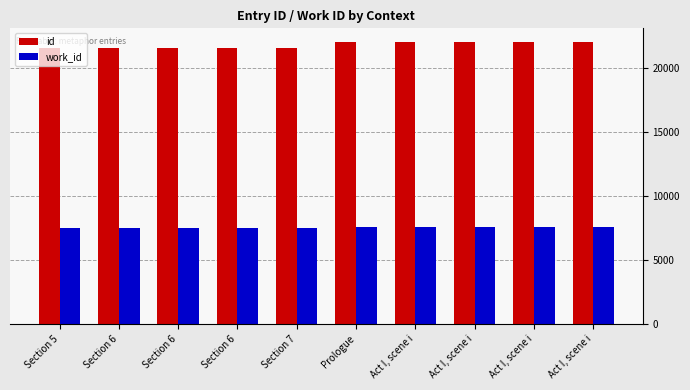

What are all the series names shown in the legend?

id, work_id